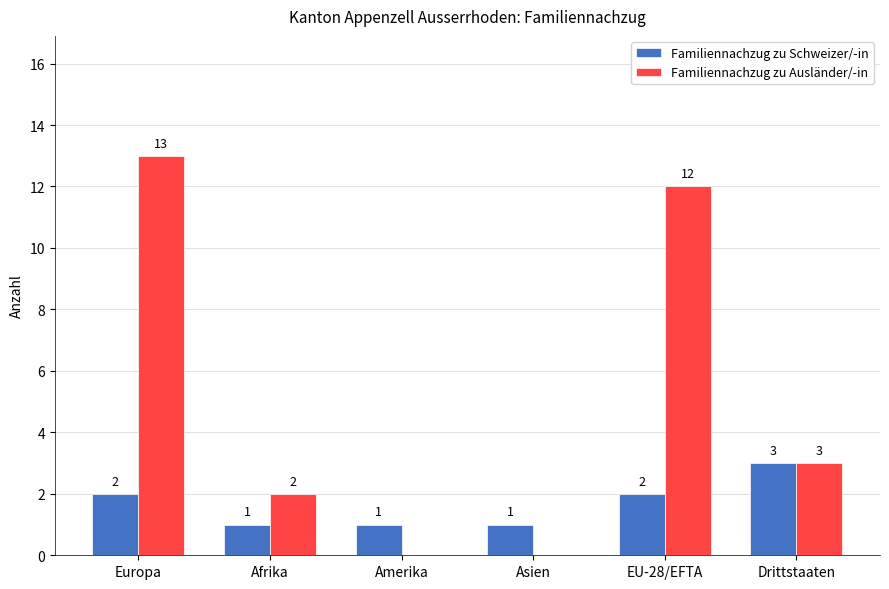

Which category has the highest value across all series?

Europa